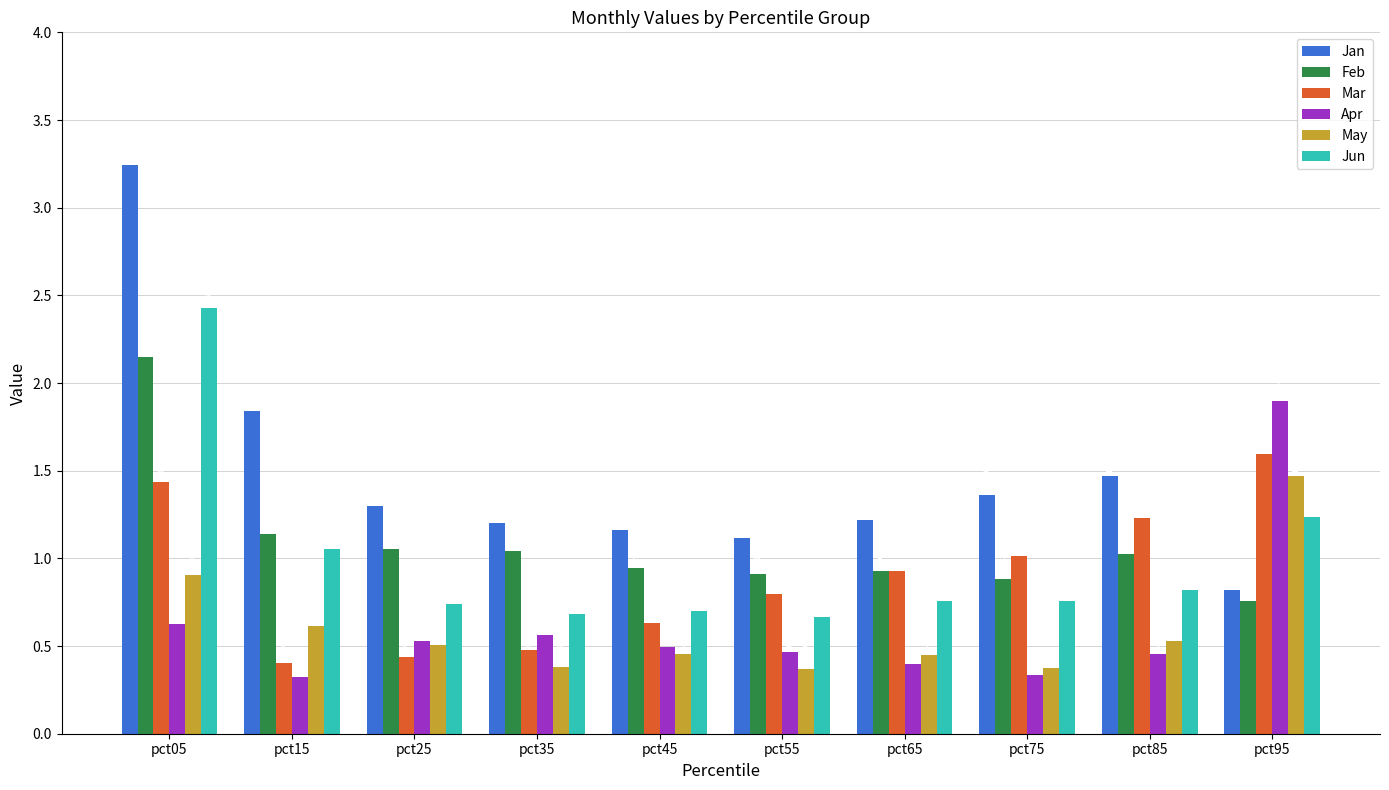

What are all the series names shown in the legend?

Jan, Feb, Mar, Apr, May, Jun